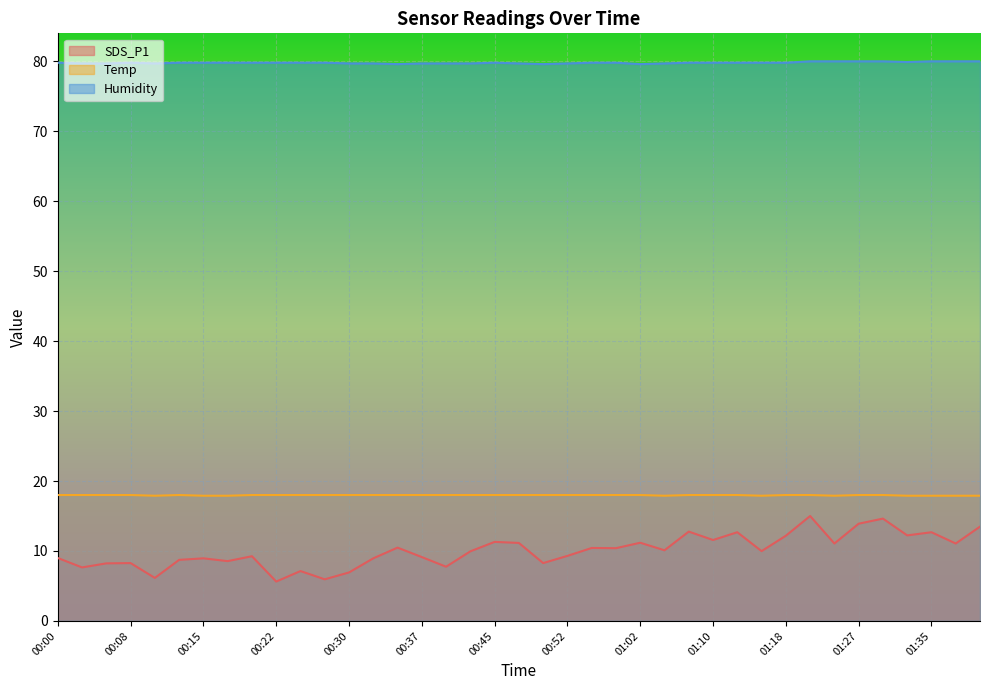

In Humidity, how many points are lower than both neighbors (excluding endpoints)?

5